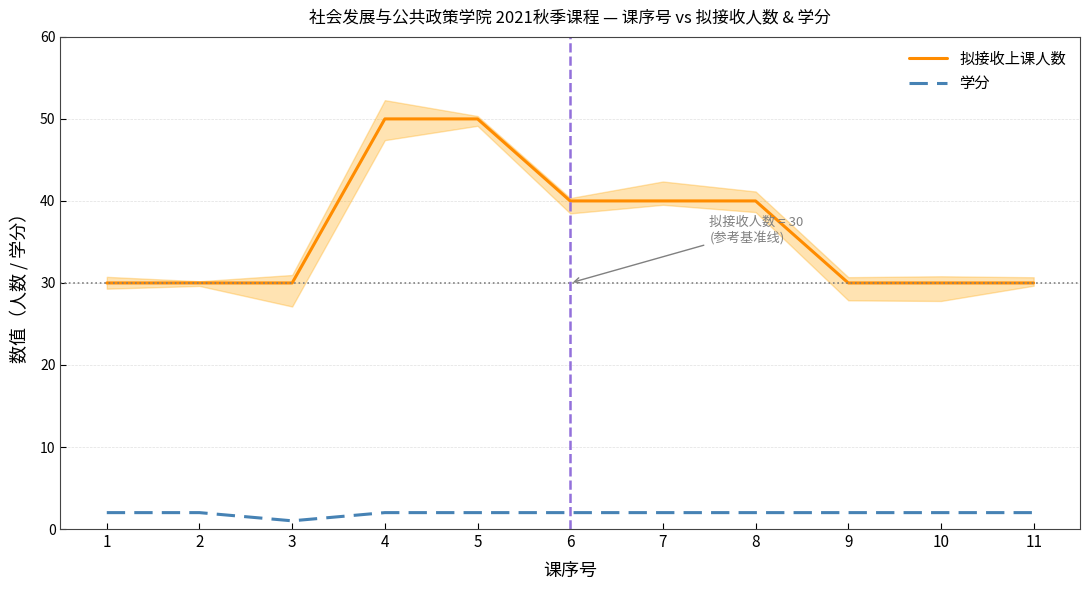

Count the number of categories in the chart.

11